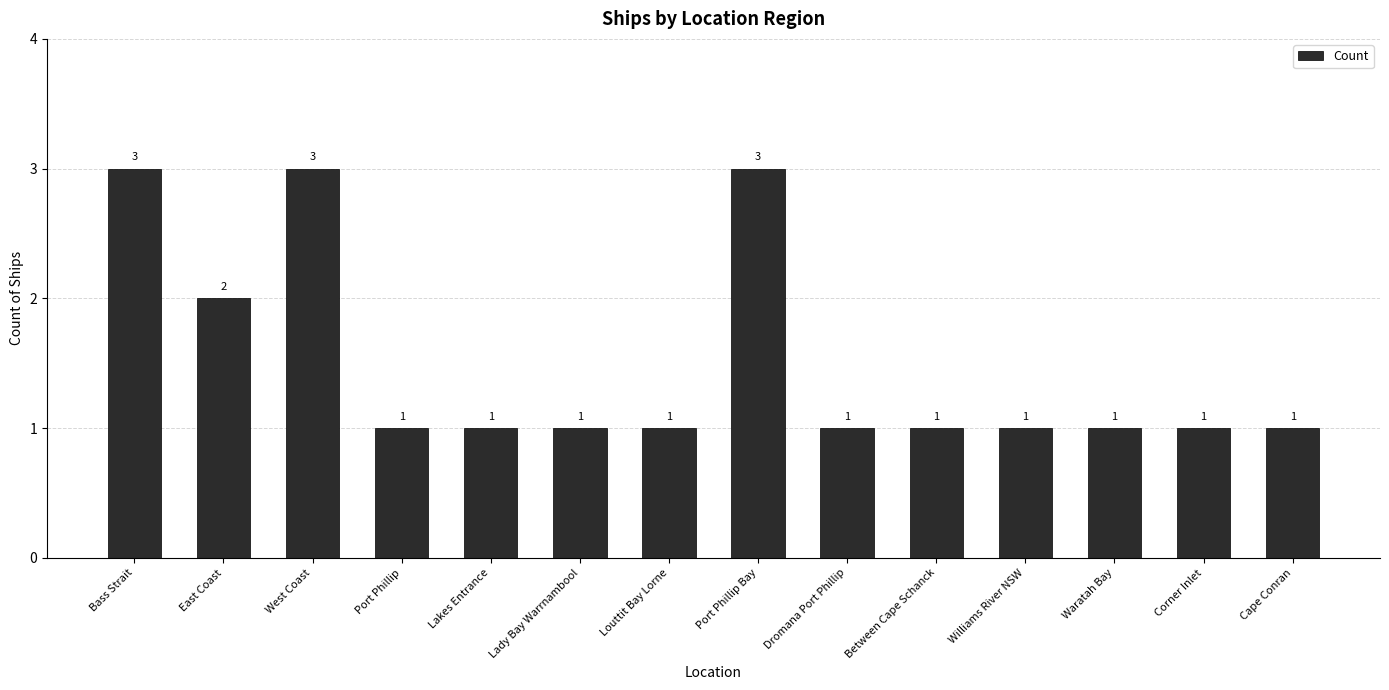

What is the maximum value shown in the chart?

3